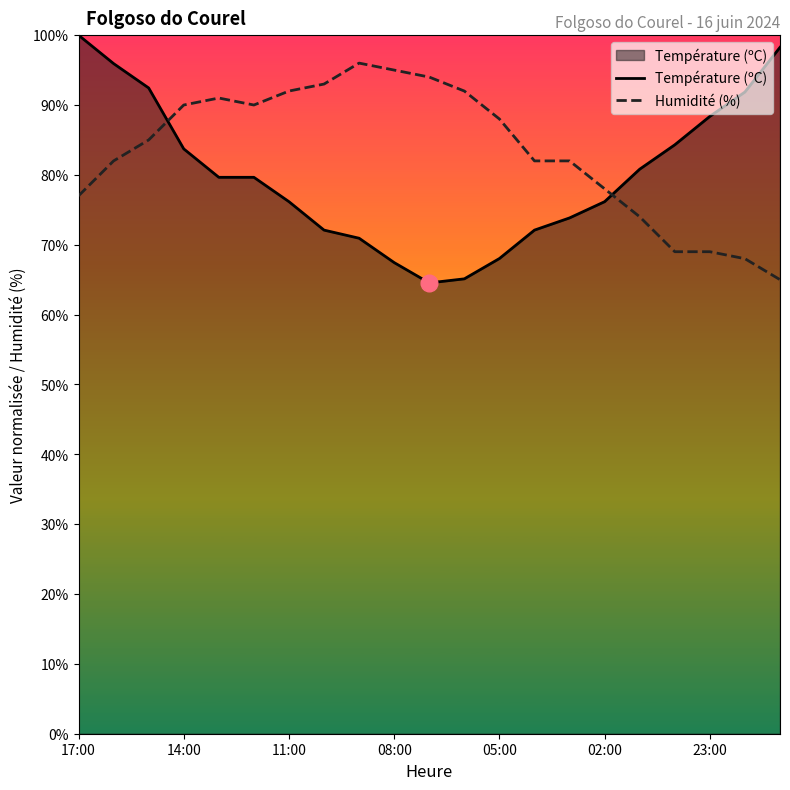

True or false: Humidité (%) has more than 2 interior local peaks.

False